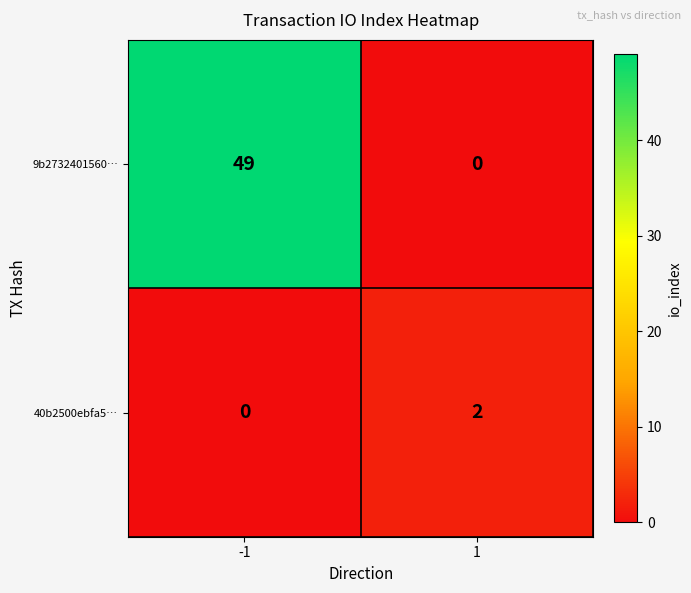

Which series has the largest total across all categories?

9b2732401560…